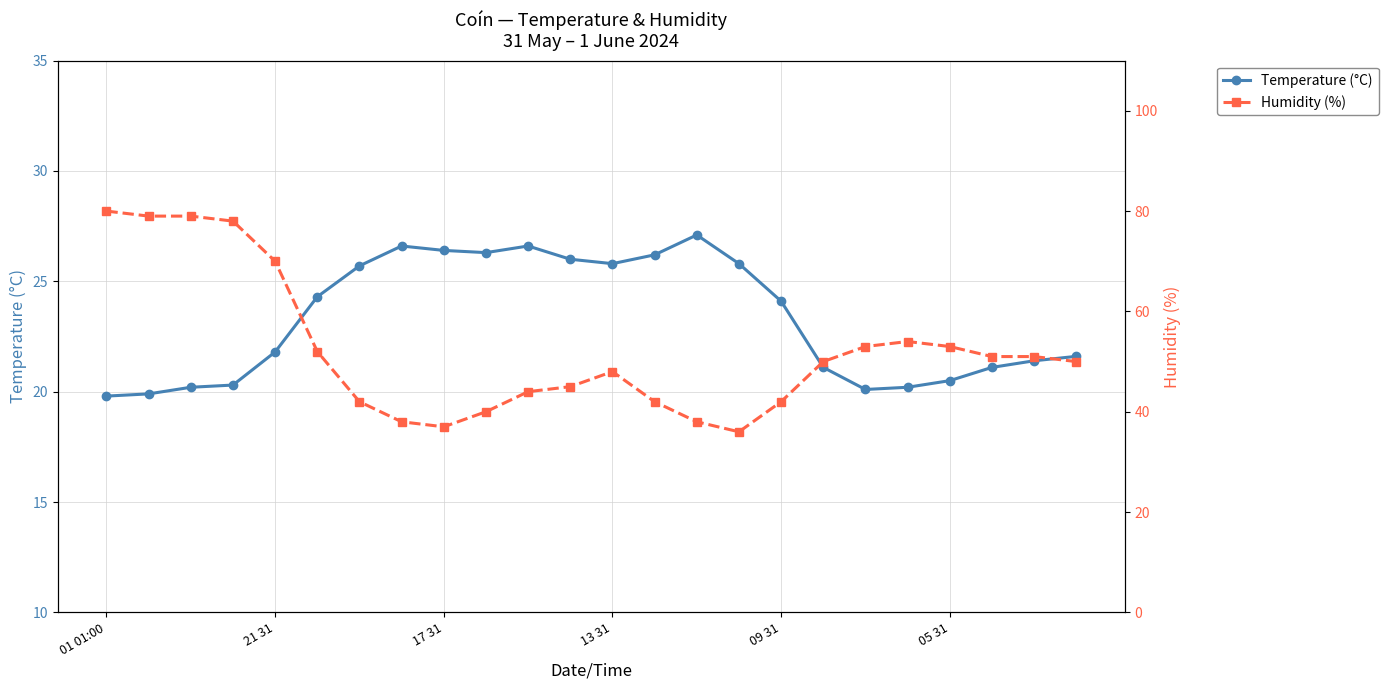

Which category has the lowest value in the Temperature (°C) series?

01 01:00